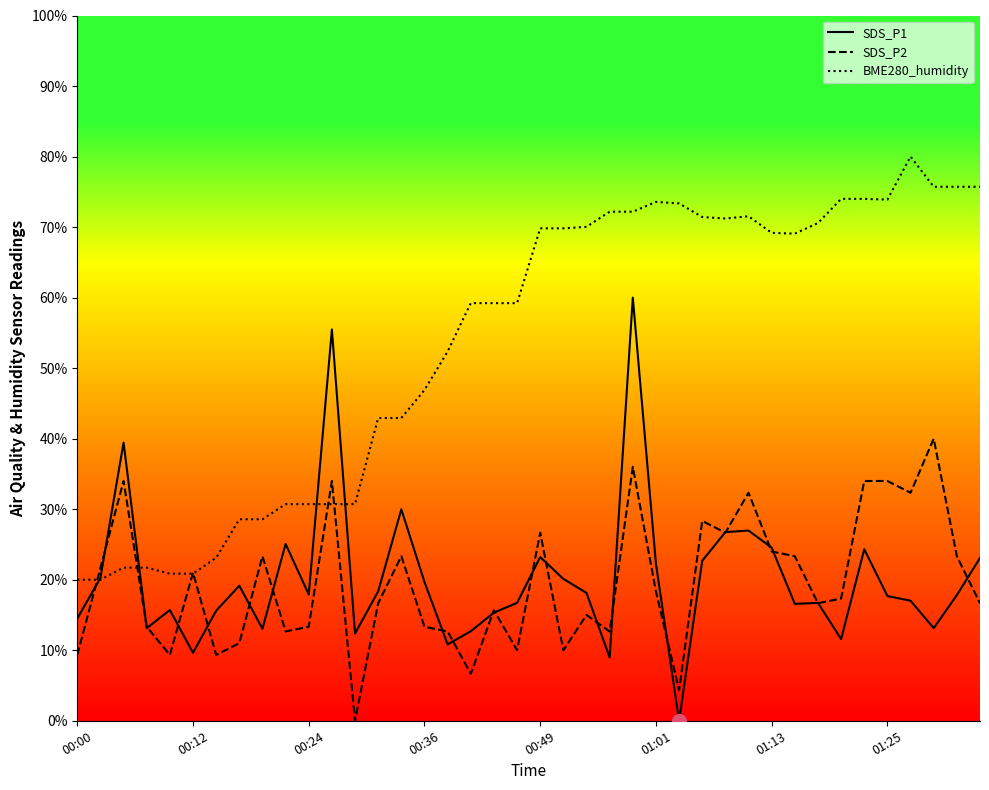

What is the average value of the BME280_humidity series?

53.6